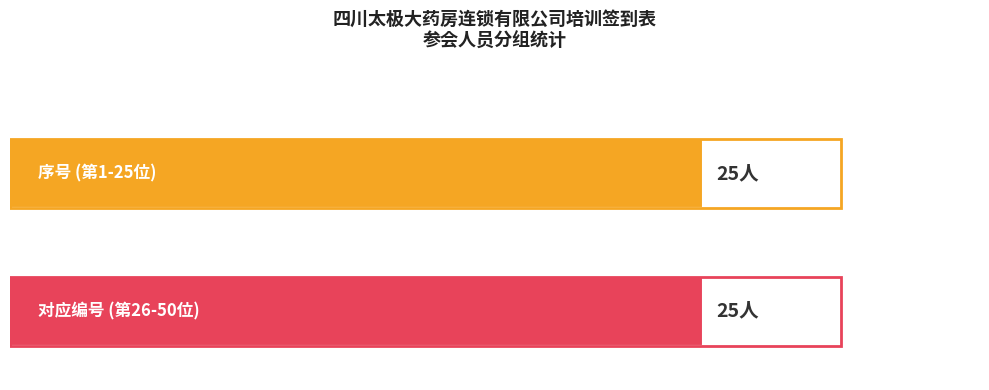

How many values in the 对应编号 series exceed 38?

12